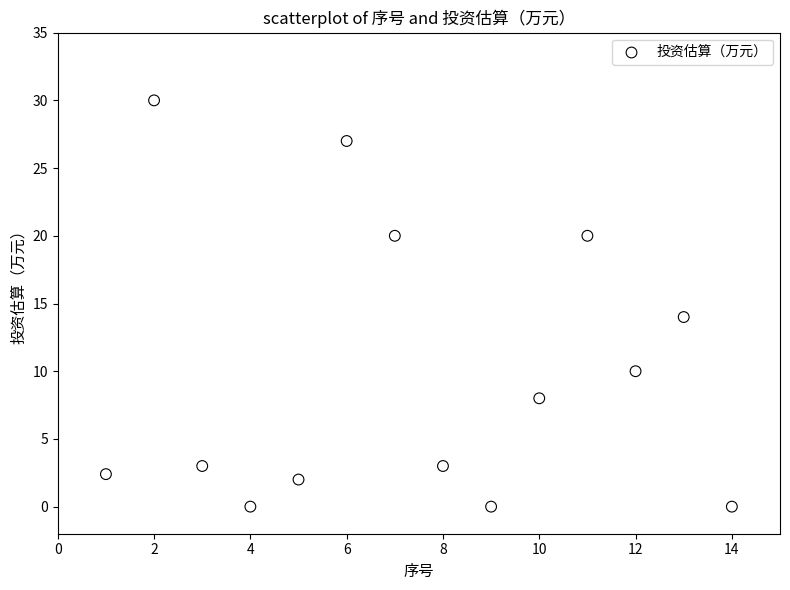

What Y value in the scatter plot is closest to 15?

14.0